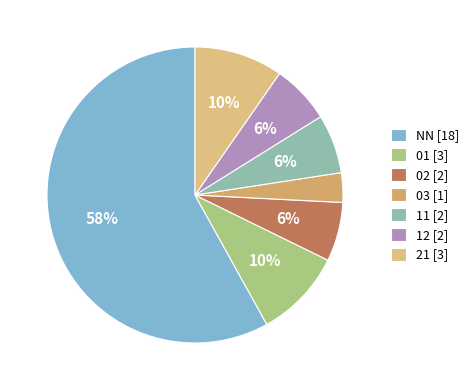

Does 12 represent more than half of the total?

No